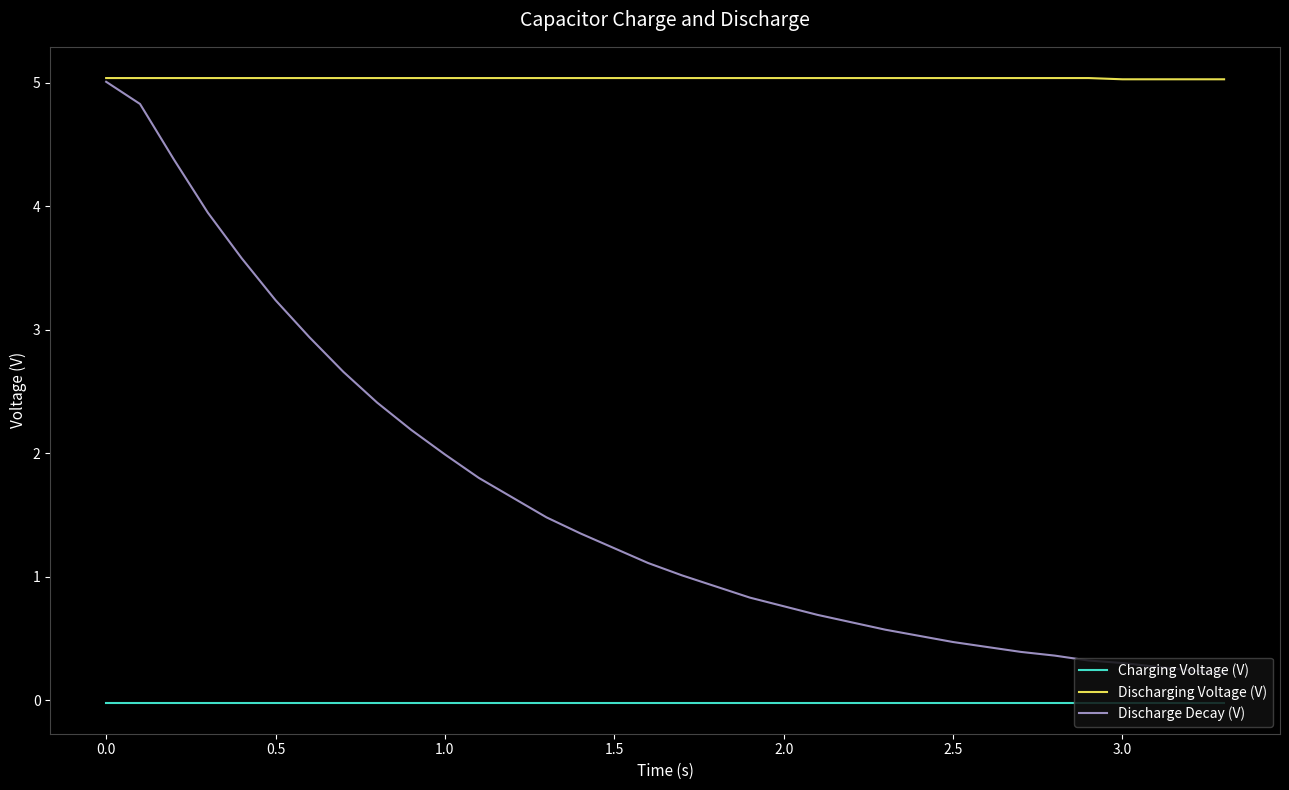

Count the number of categories in the chart.

34